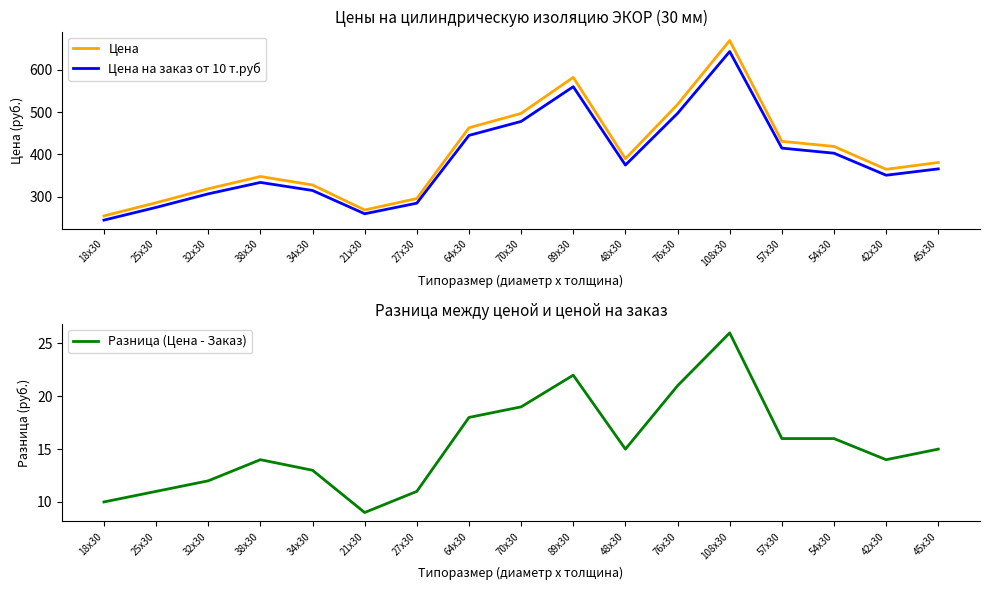

What is the greatest value displayed?

669